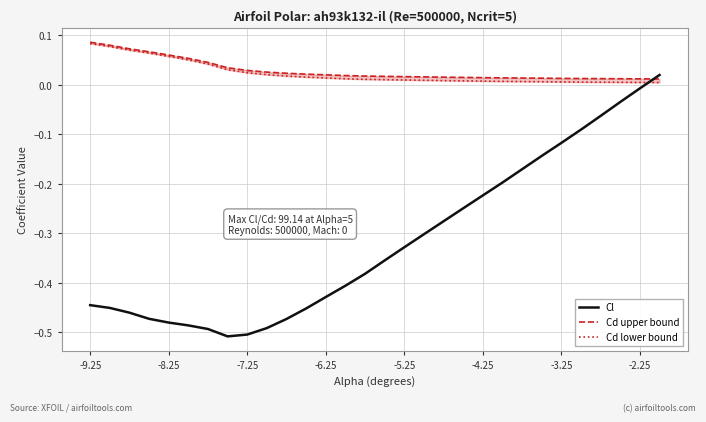

True or false: Cl has a value of -0.2 at -3.25.

False